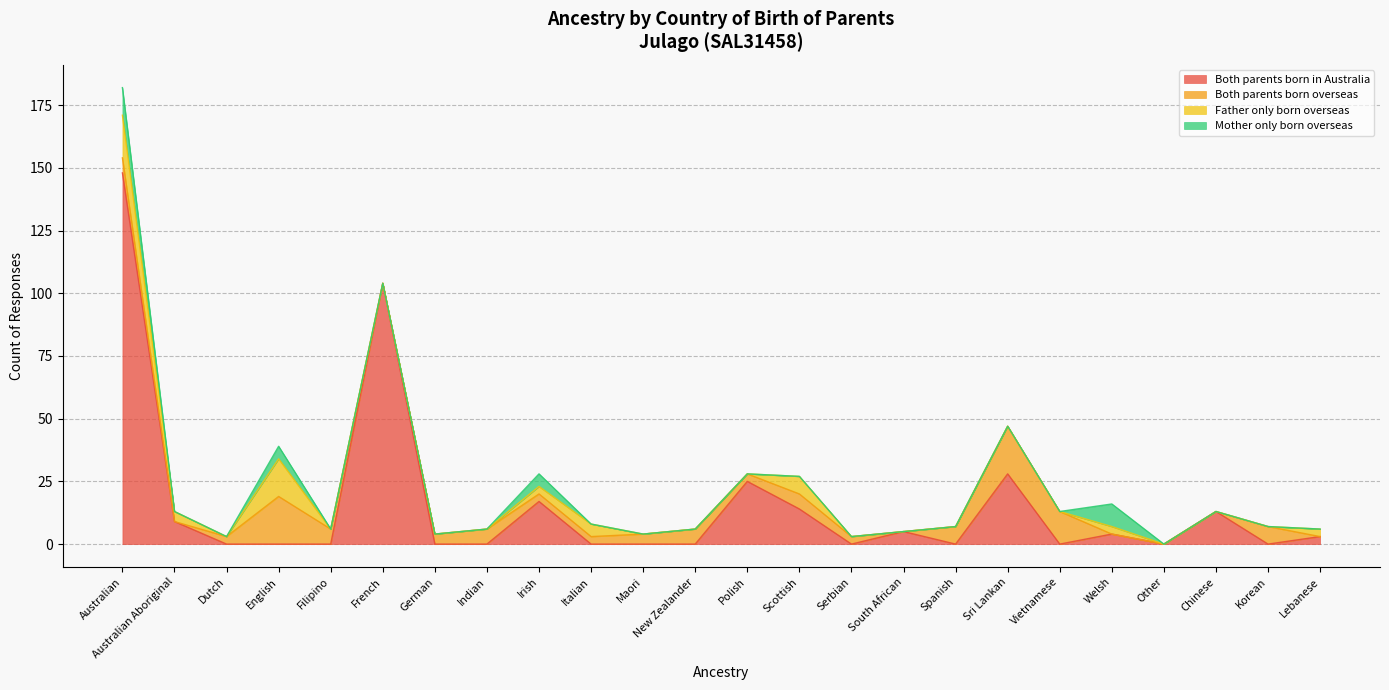

List the labels in order of Mother only born overseas value, largest first.

Australian, Welsh, English, Irish, Australian Aboriginal, Dutch, Filipino, French, German, Indian, Italian, Maori, New Zealander, Polish, Scottish, Serbian, South African, Spanish, Sri Lankan, Vietnamese, Other, Chinese, Korean, Lebanese